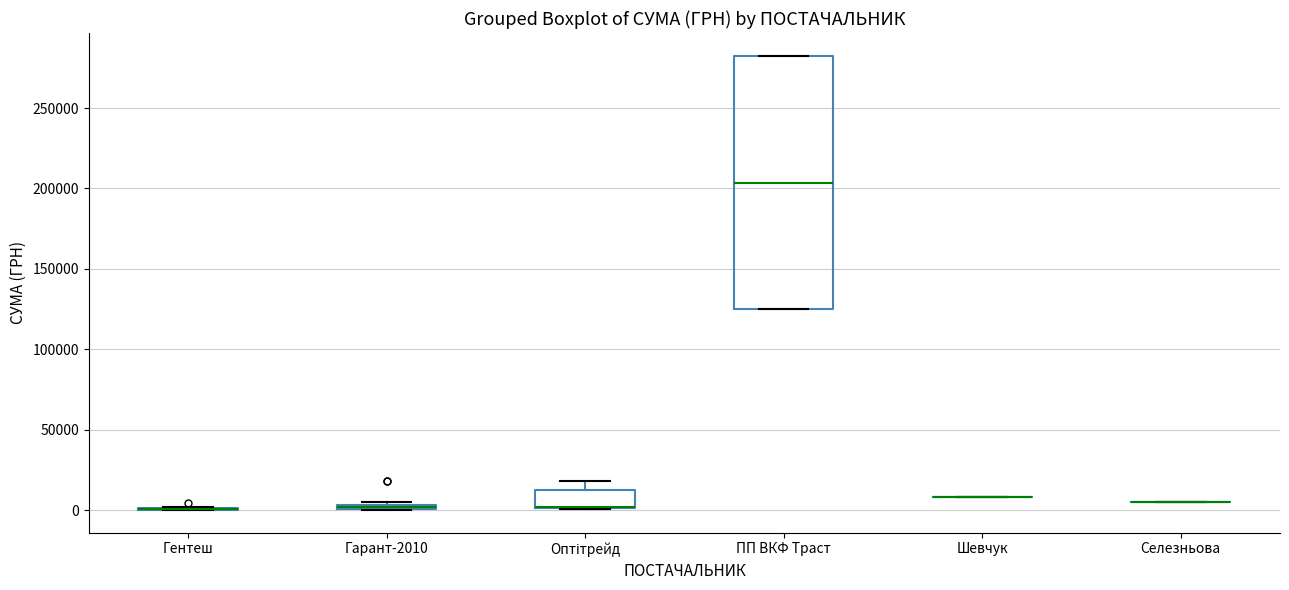

Which box is the tallest, from its lower edge to its upper edge?

ПП ВКФ Траст